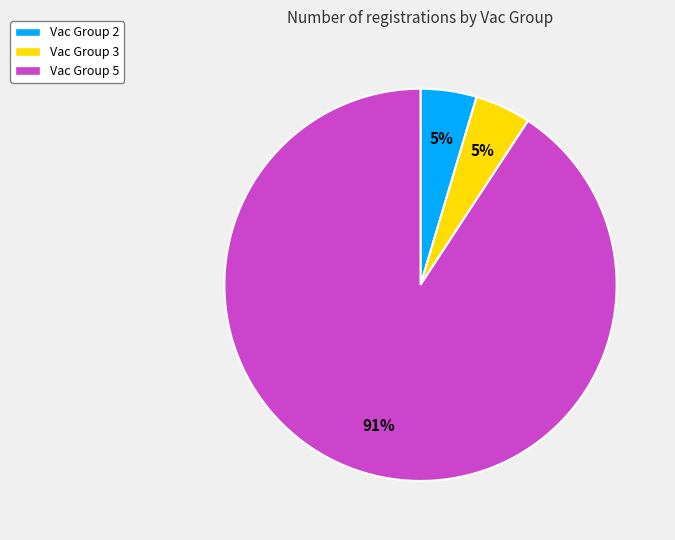

How many segments does this pie chart have?

3